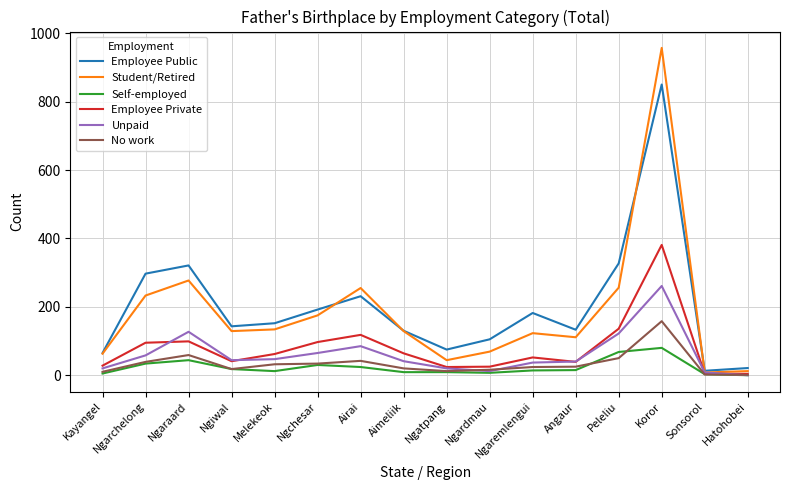

Between Ngiwal and Peleliu, which series saw the biggest shift?

Employee Public